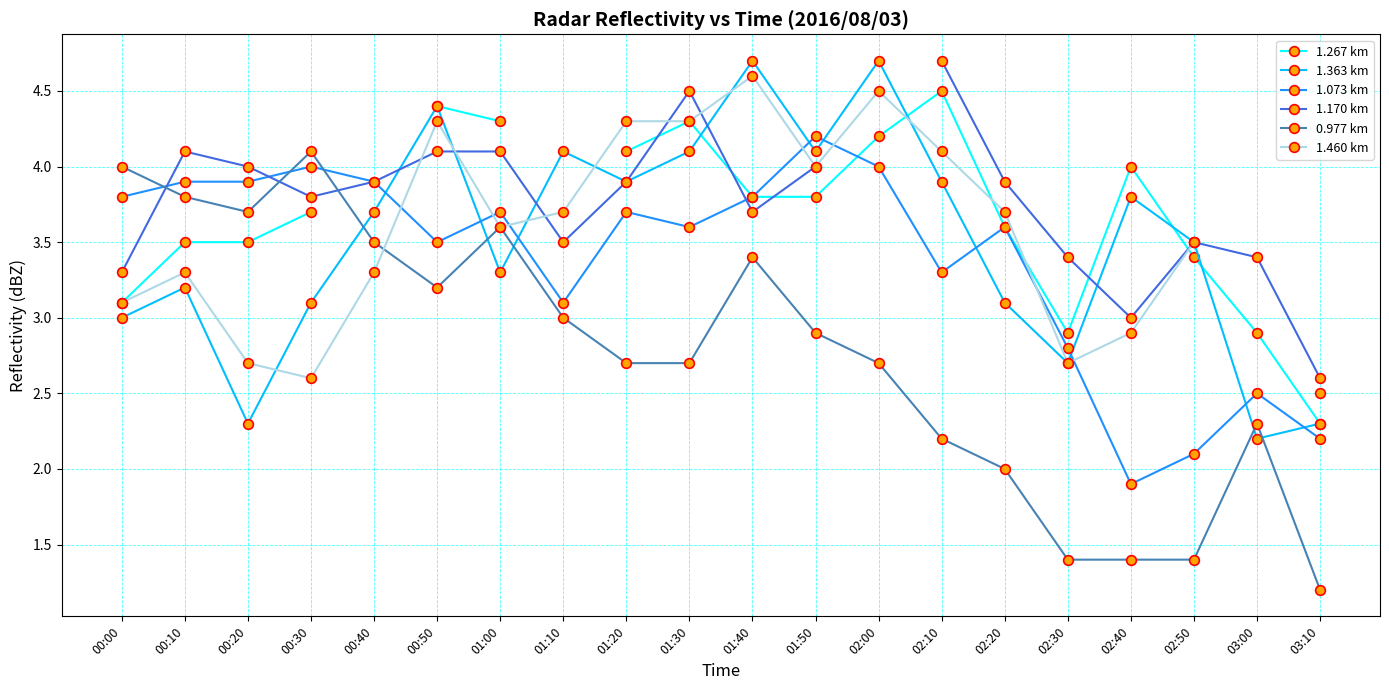

What is the difference between the maximum and minimum values in the 1.363 km series?

2.5